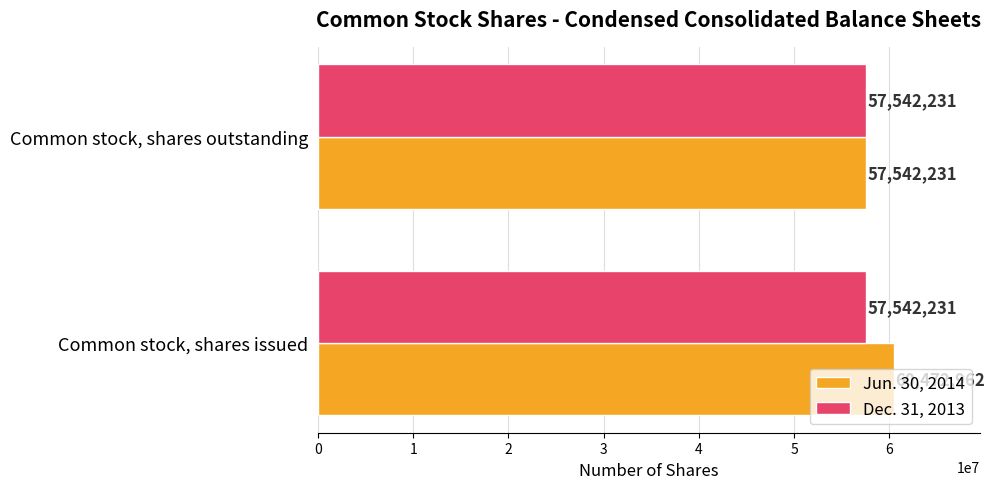

What is the spread (max minus min) of values at Common stock, shares issued?

2930731